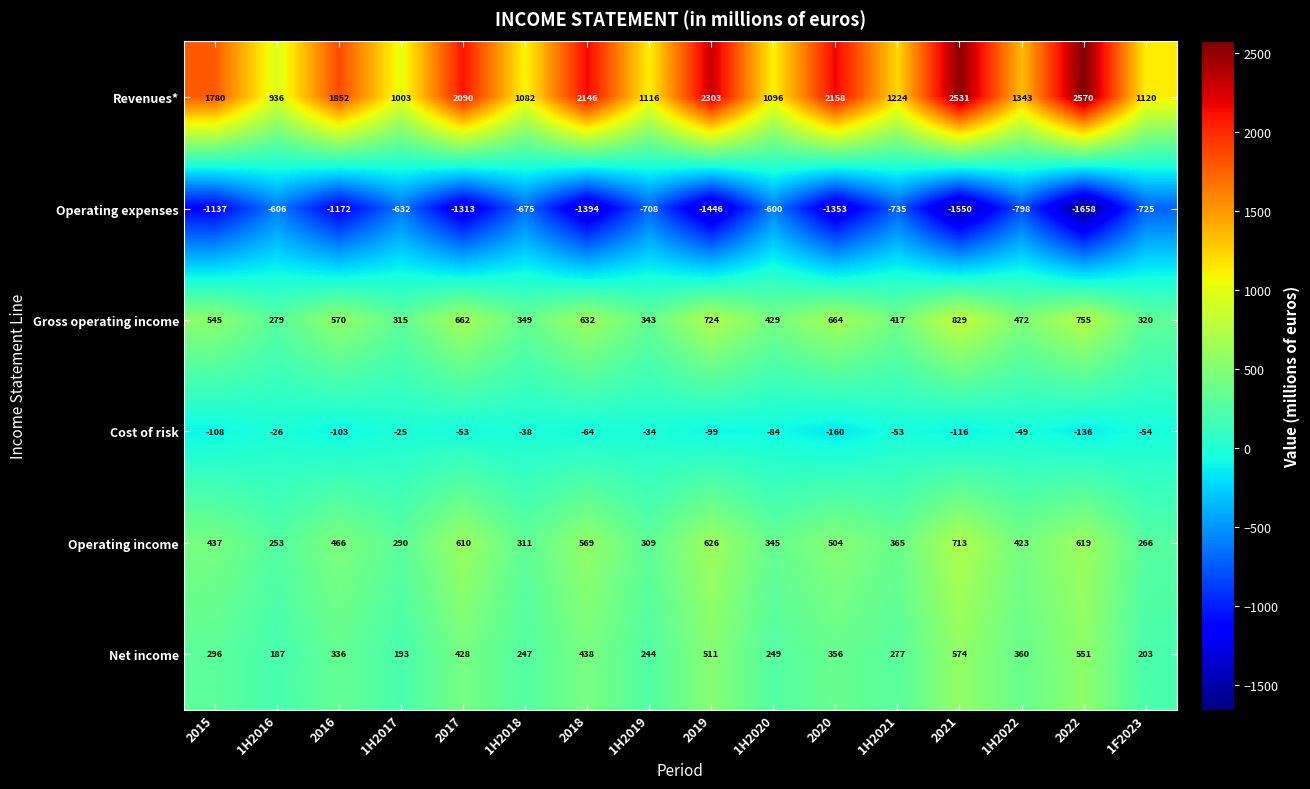

True or false: Revenues* has a value of 2531 at 2021.

True